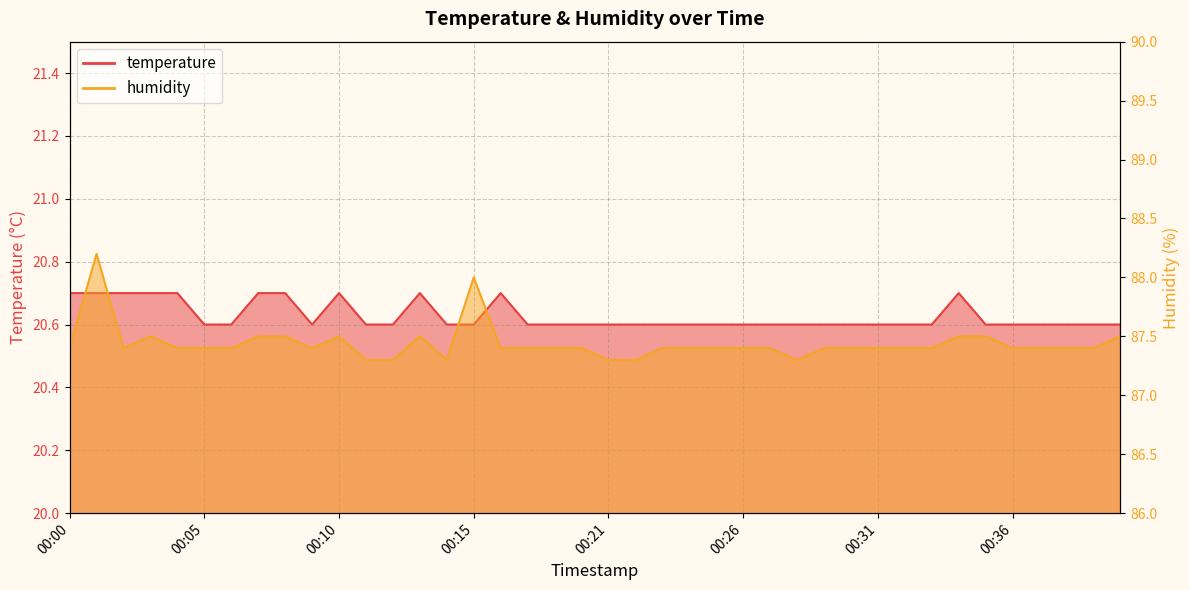

How many temperature values are between 20 and 21?

40